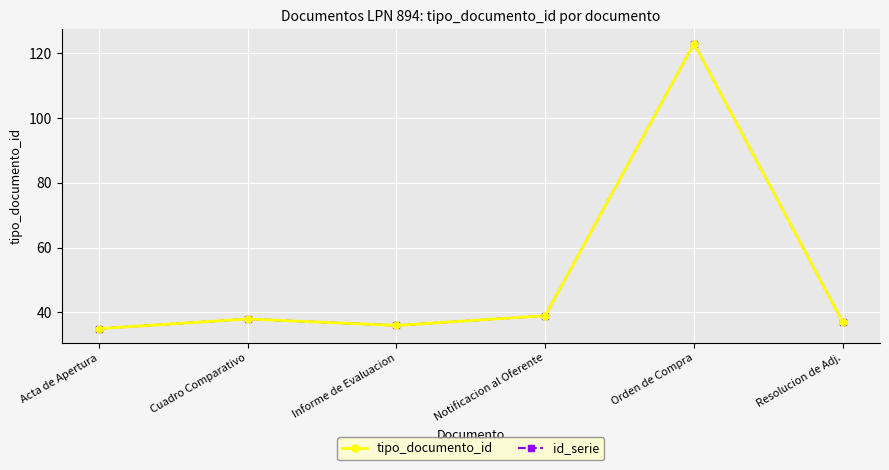

List the series in order of their peak value, highest first.

tipo_documento_id, id_serie